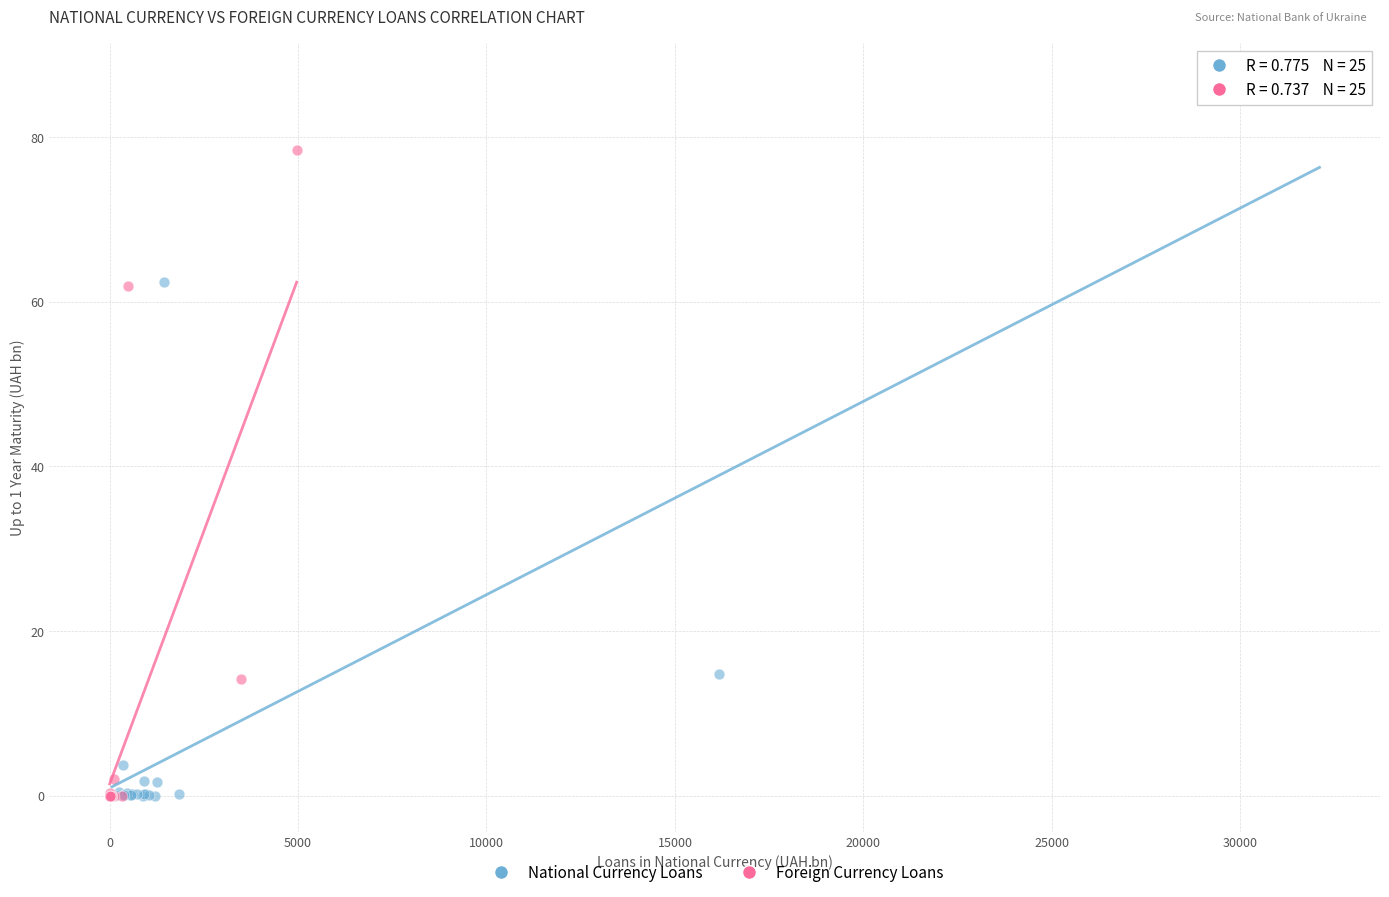

Which series has the largest Y range (max minus min)?

National Currency Loans